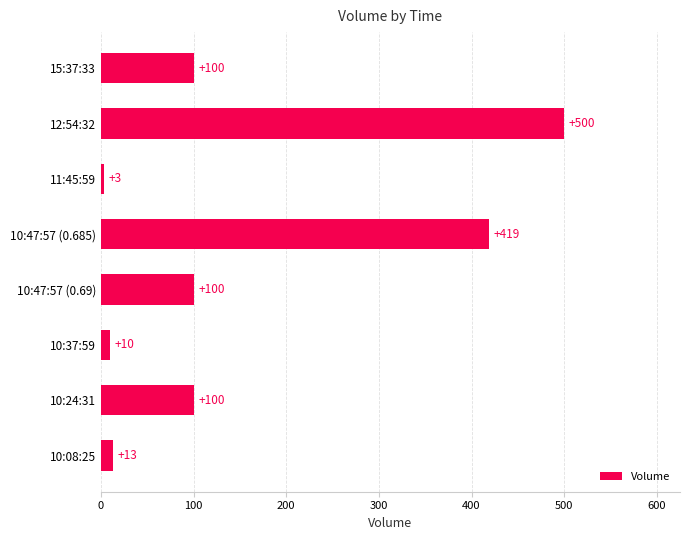

What is the difference between the maximum and second lowest values?

490